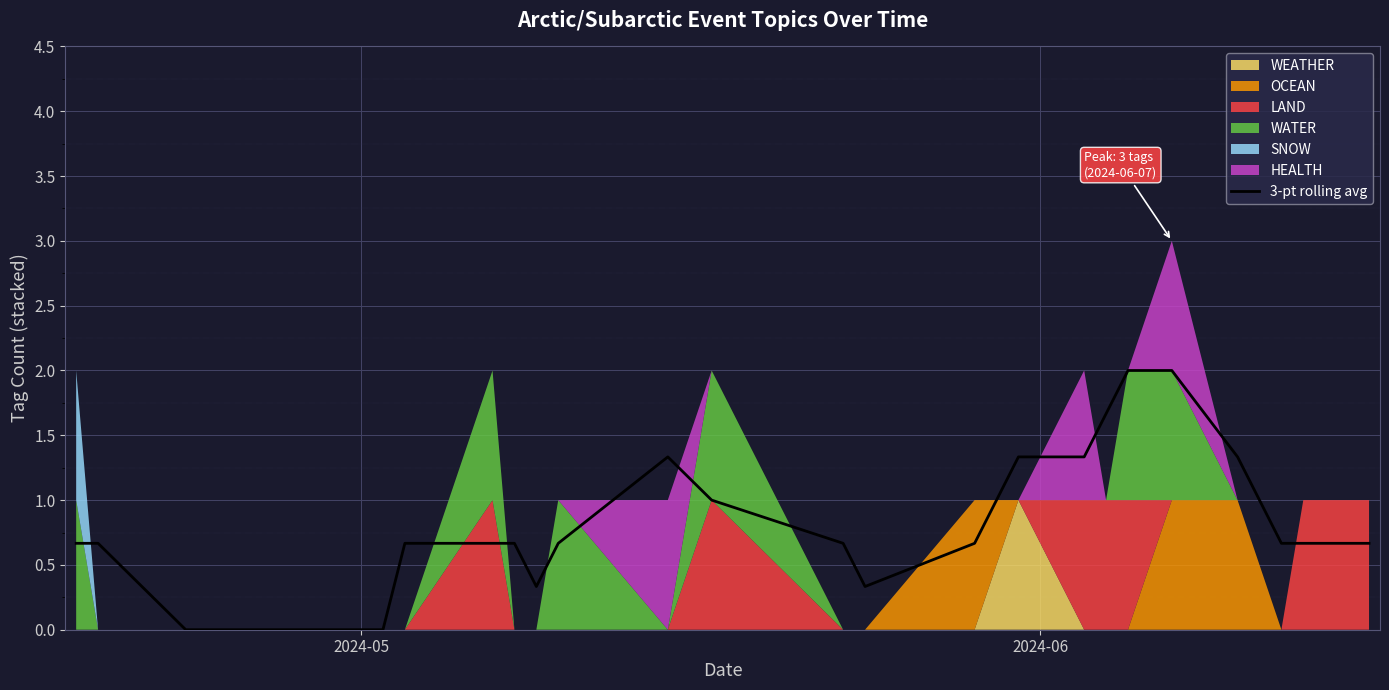

The value at 24 is 0.5. True or false?

False